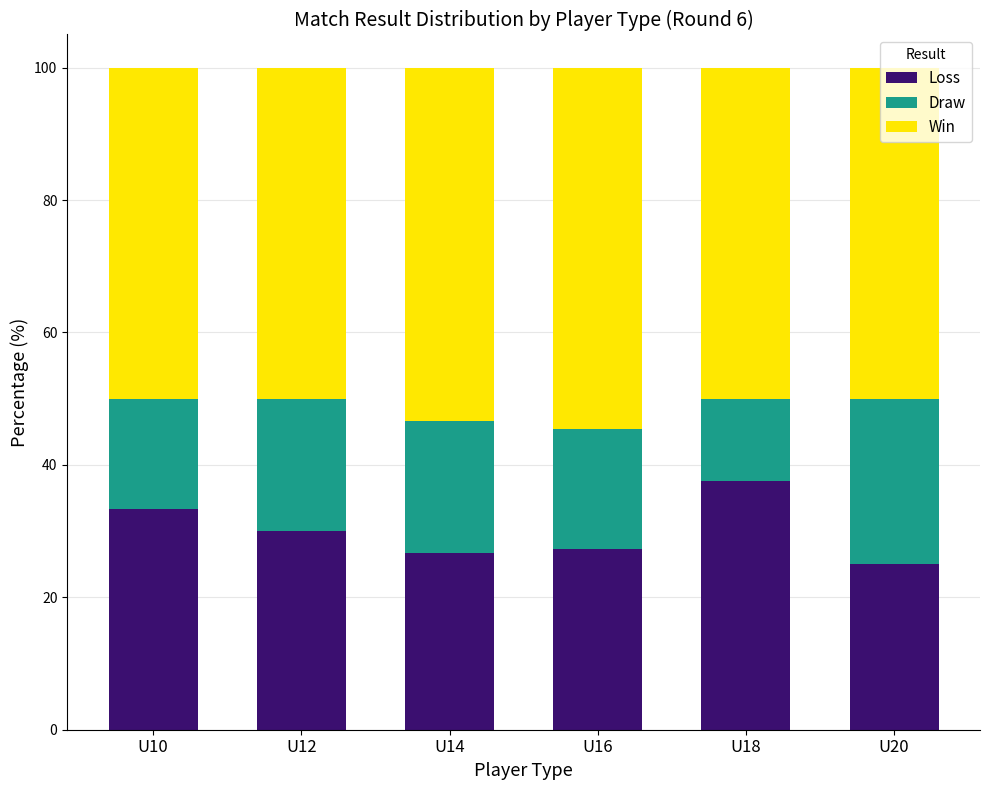

Count the number of categories in the chart.

6